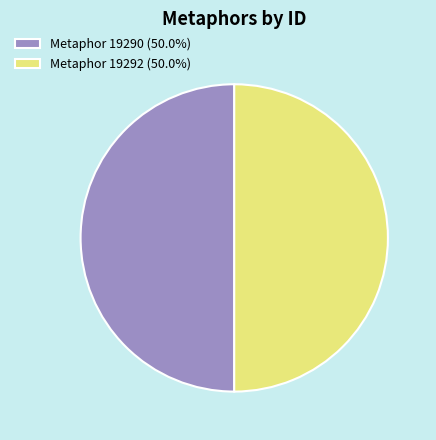

Count the number of slices in the pie.

2